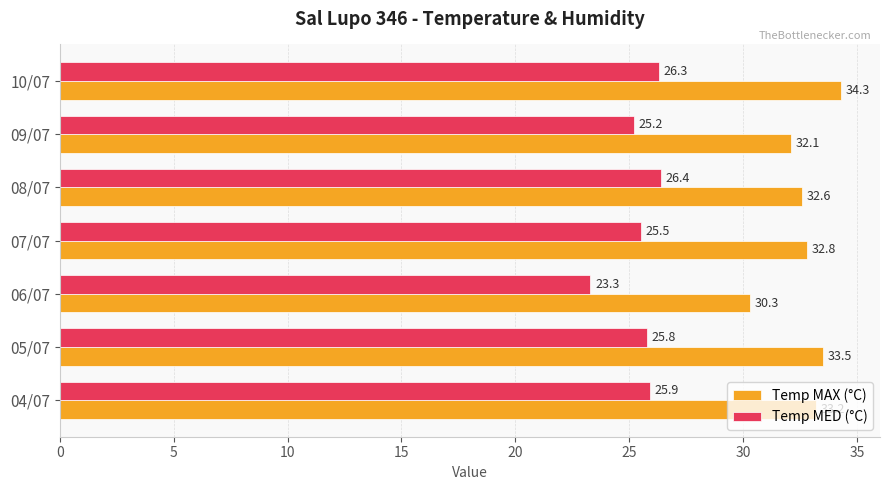

At which category does the chart reach its peak across all series?

10/07